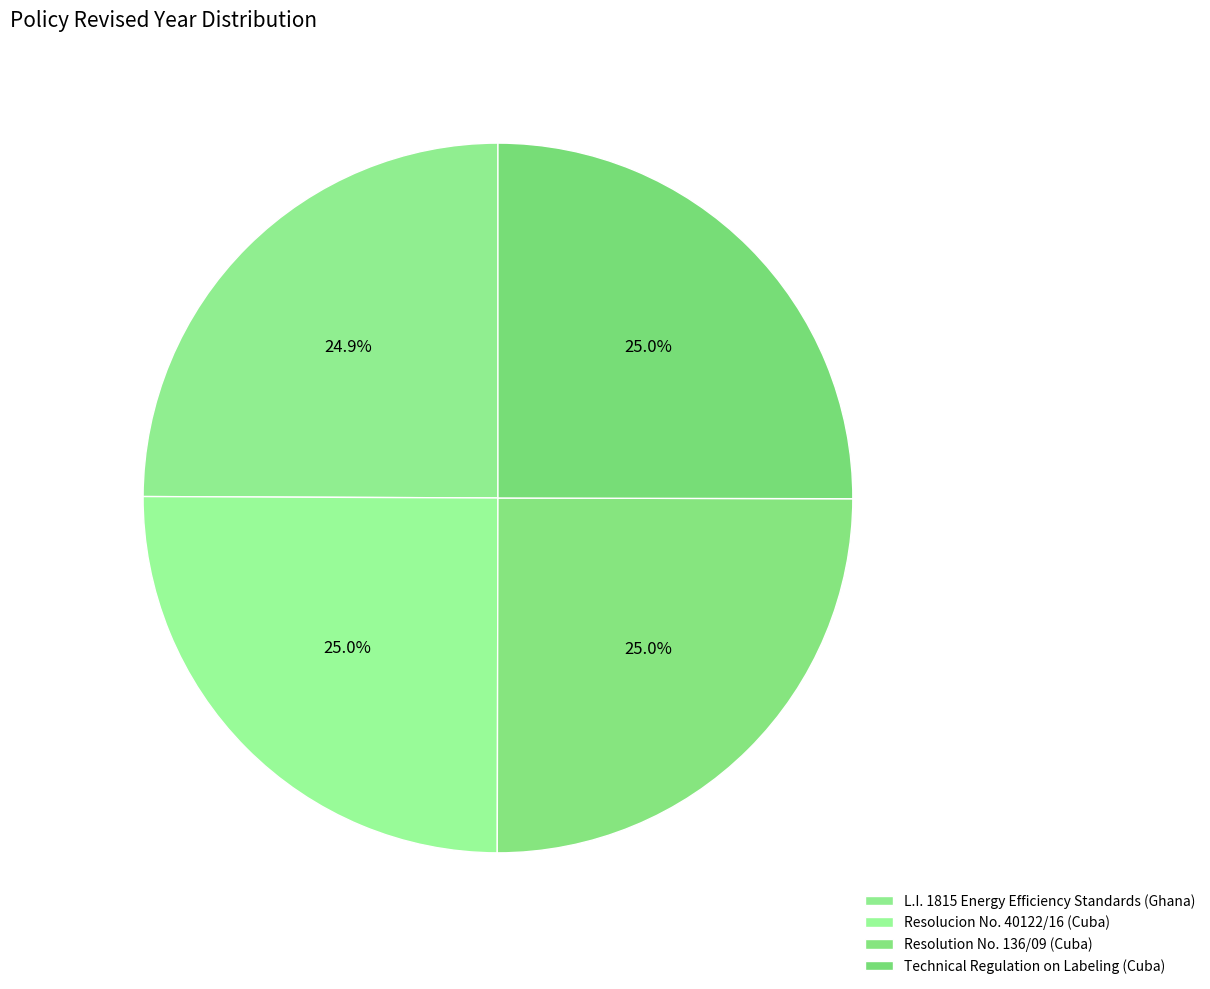

Does Resolution No. 136/09 (Cuba) represent more than half of the total?

No